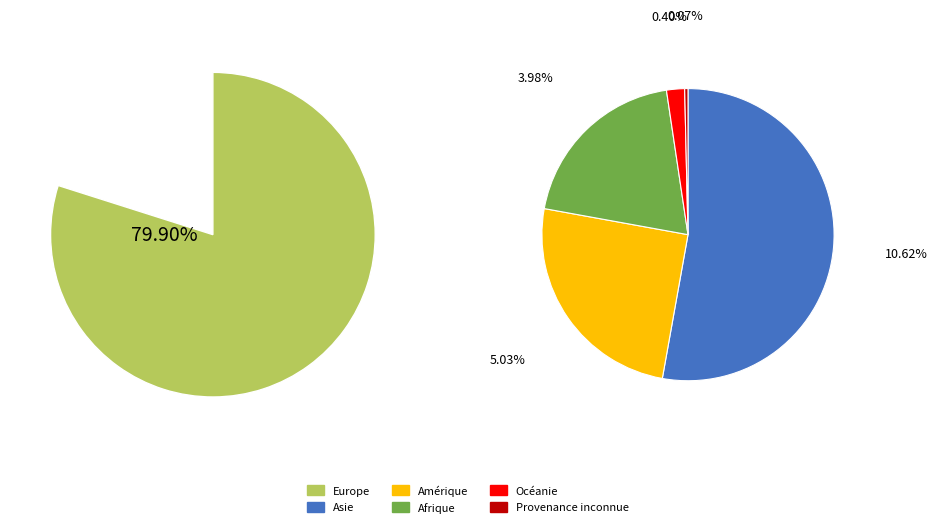

Do Europe and Asie together represent more than half of the pie?

Yes